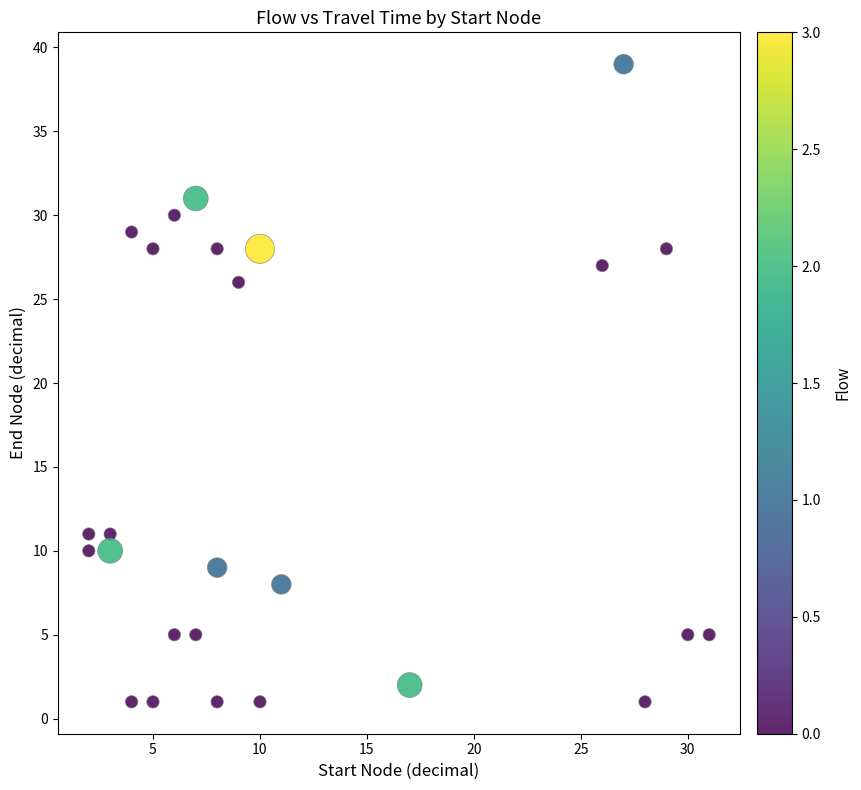

What is the range of X values (max minus min)?

29